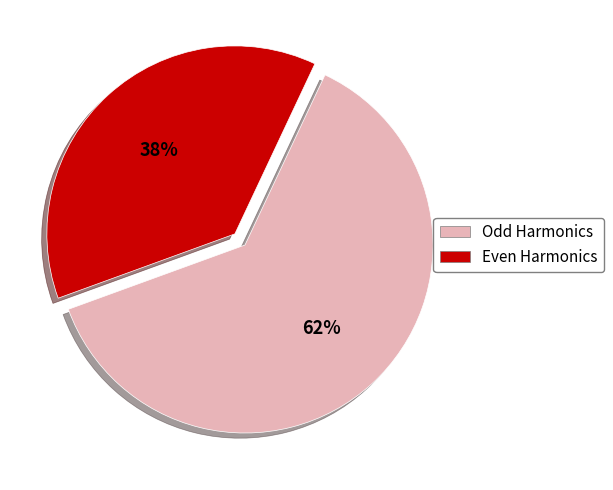

Rank the categories by value from lowest to highest.

Even Harmonics, Odd Harmonics